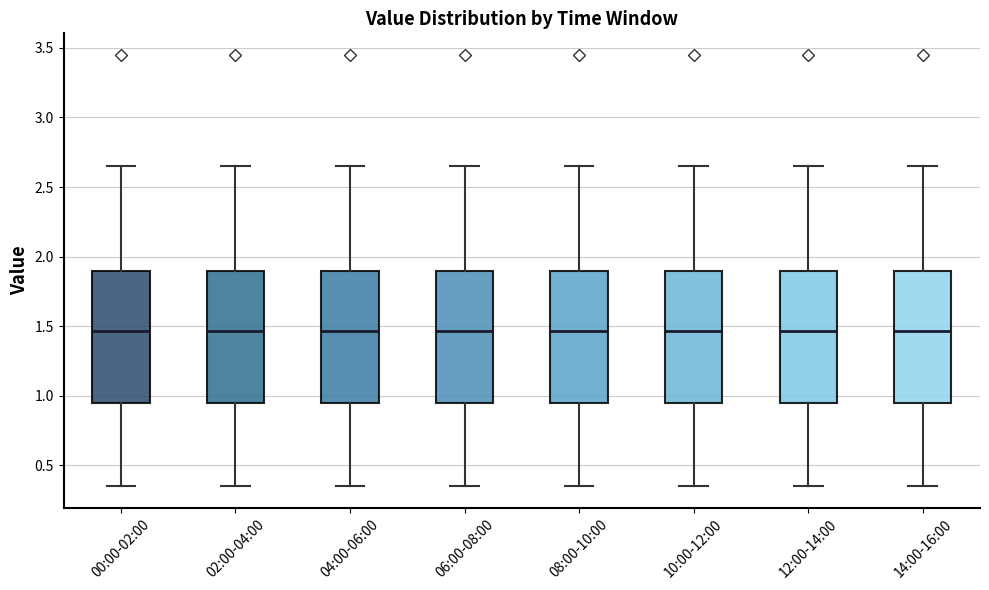

Reading left to right, read every box against the y-axis: the position of its median line, the range the box covers, and the ends of its whiskers. The values are not printed on the chart, so give them approximately, as read against the axis.

00:00-02:00: median 1.45, box 0.95 to 1.90, whiskers 0.35 to 2.65
02:00-04:00: median 1.45, box 0.95 to 1.90, whiskers 0.35 to 2.65
04:00-06:00: median 1.45, box 0.95 to 1.90, whiskers 0.35 to 2.65
06:00-08:00: median 1.45, box 0.95 to 1.90, whiskers 0.35 to 2.65
08:00-10:00: median 1.45, box 0.95 to 1.90, whiskers 0.35 to 2.65
10:00-12:00: median 1.45, box 0.95 to 1.90, whiskers 0.35 to 2.65
12:00-14:00: median 1.45, box 0.95 to 1.90, whiskers 0.35 to 2.65
14:00-16:00: median 1.45, box 0.95 to 1.90, whiskers 0.35 to 2.65